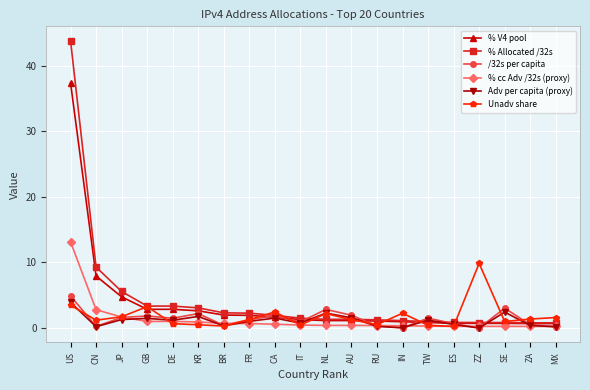

What is the label of the 17th point from the left?

ZZ